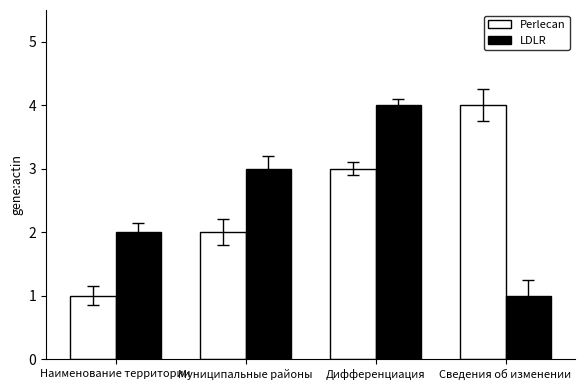

At Сведения об изменении, list the series in order from smallest to largest.

LDLR, Perlecan